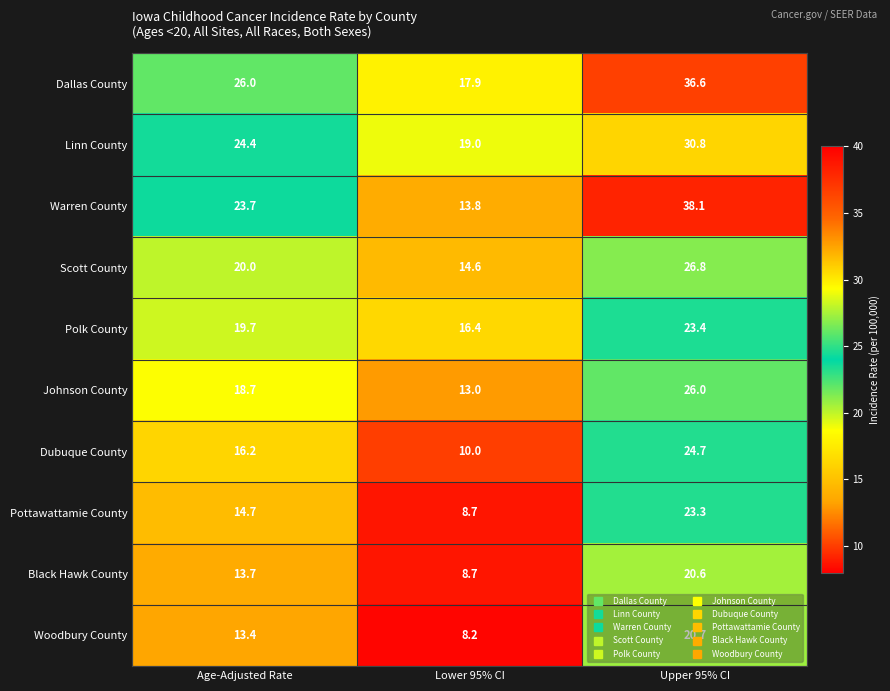

What is the greatest value displayed?

38.1